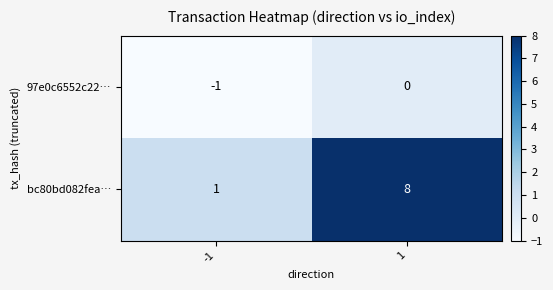

Which series has the widest spread of values?

bc80bd082fea…